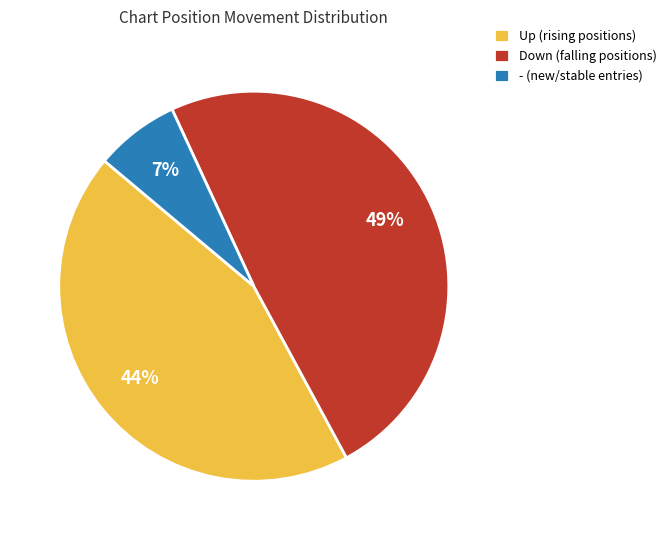

To the nearest percent, what is the average slice percentage?

33%